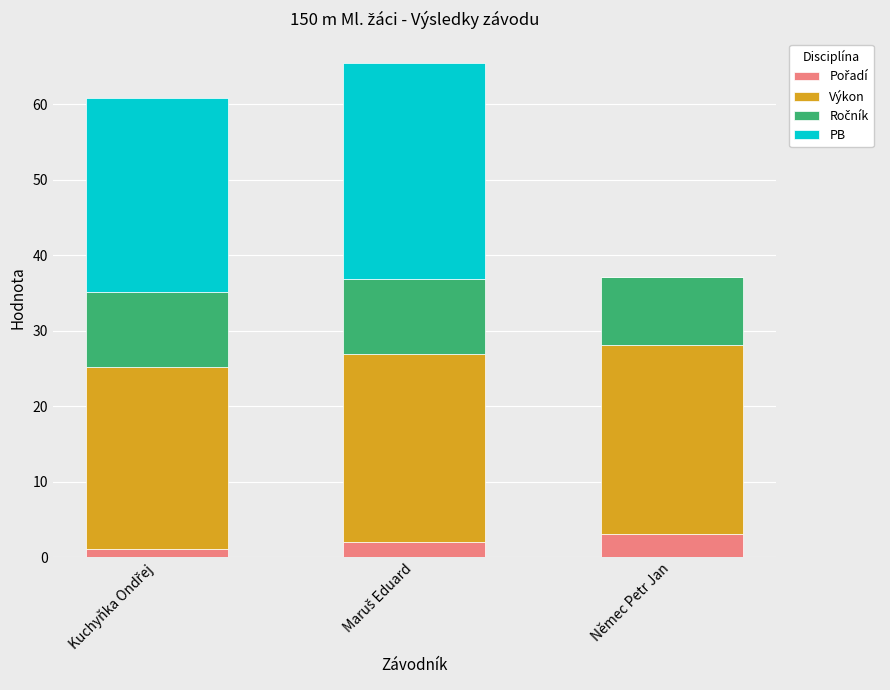

What is the total value across all series at Němec Petr Jan?

37.1